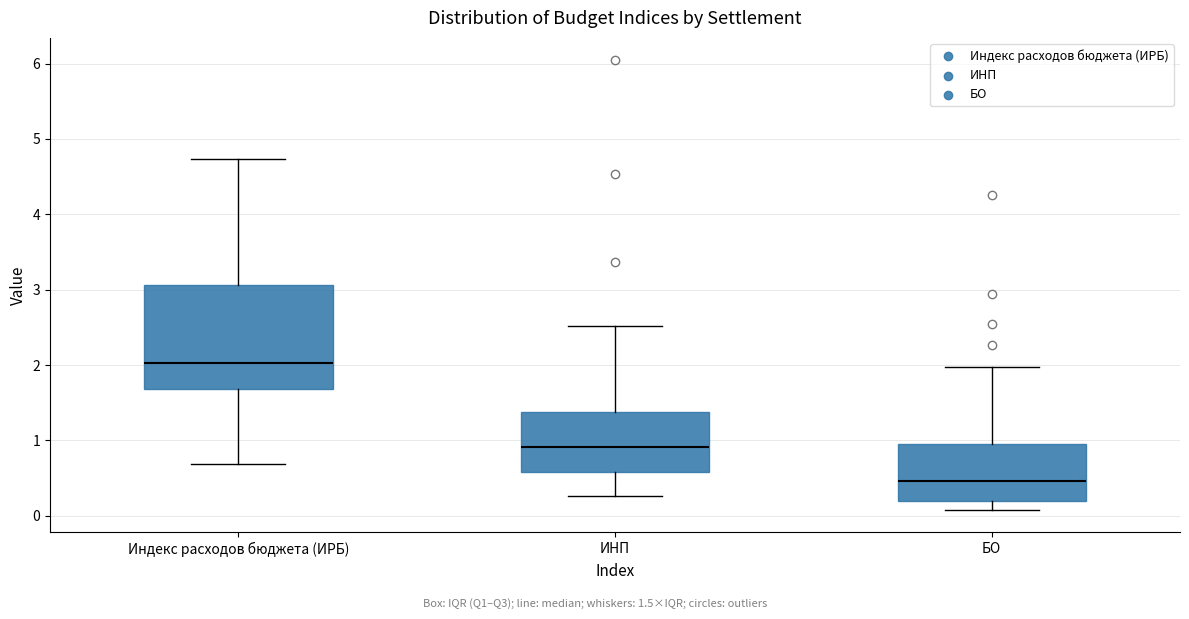

Which box's median line is the highest?

Индекс расходов бюджета (ИРБ)